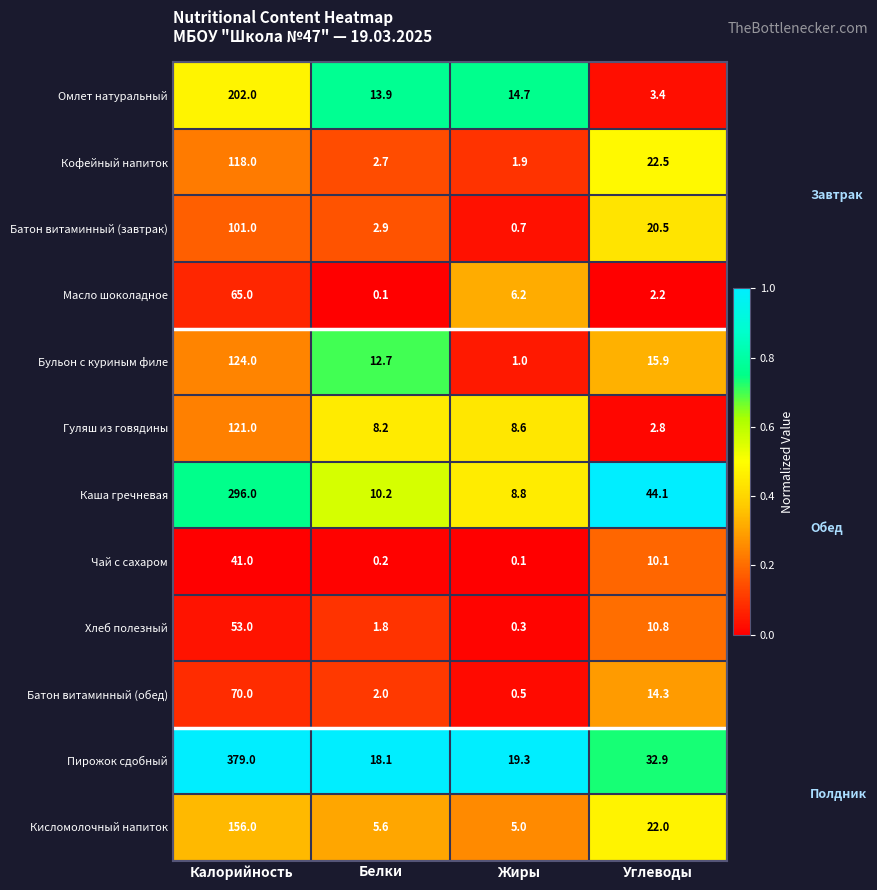

At which category is the sum across all series the highest?

Калорийность